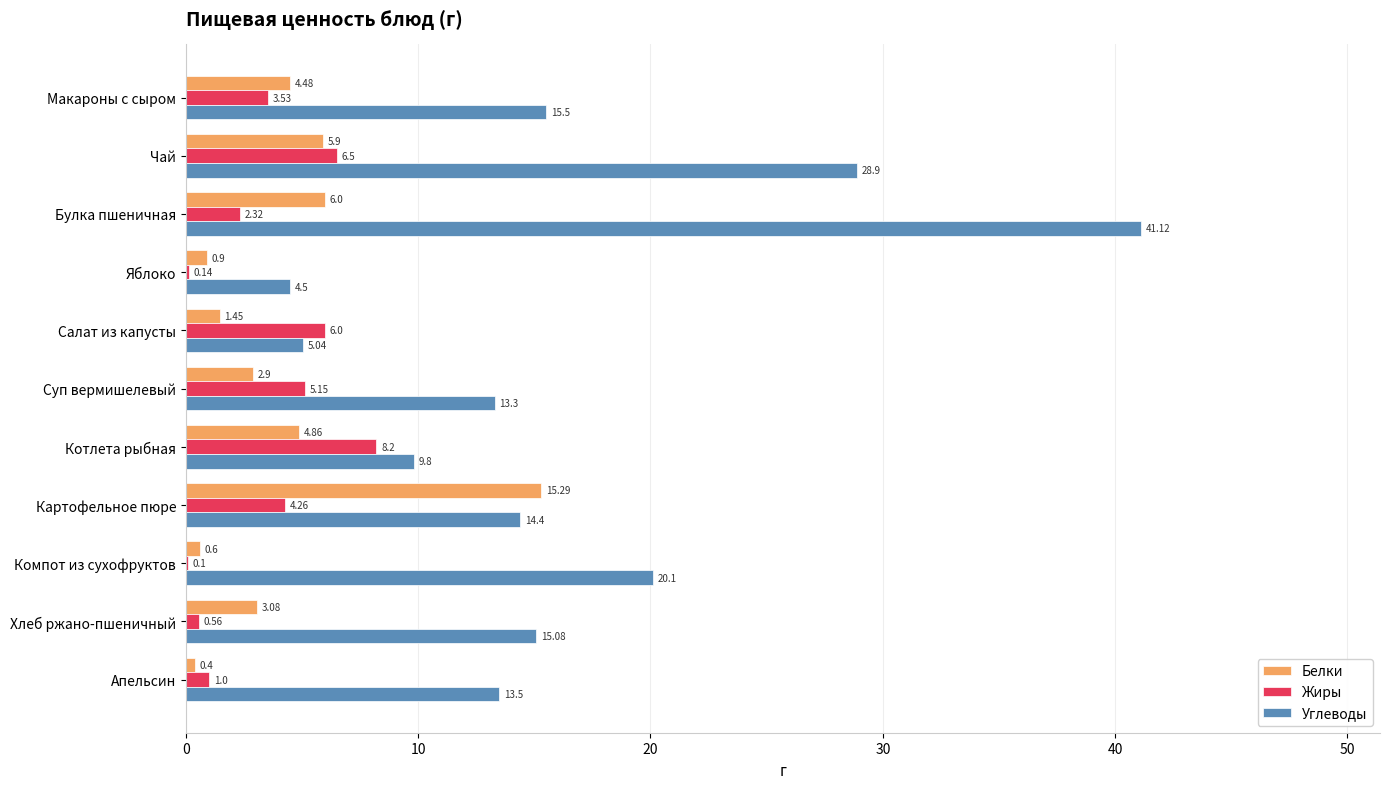

What is the average value of the Углеводы series?

16.5